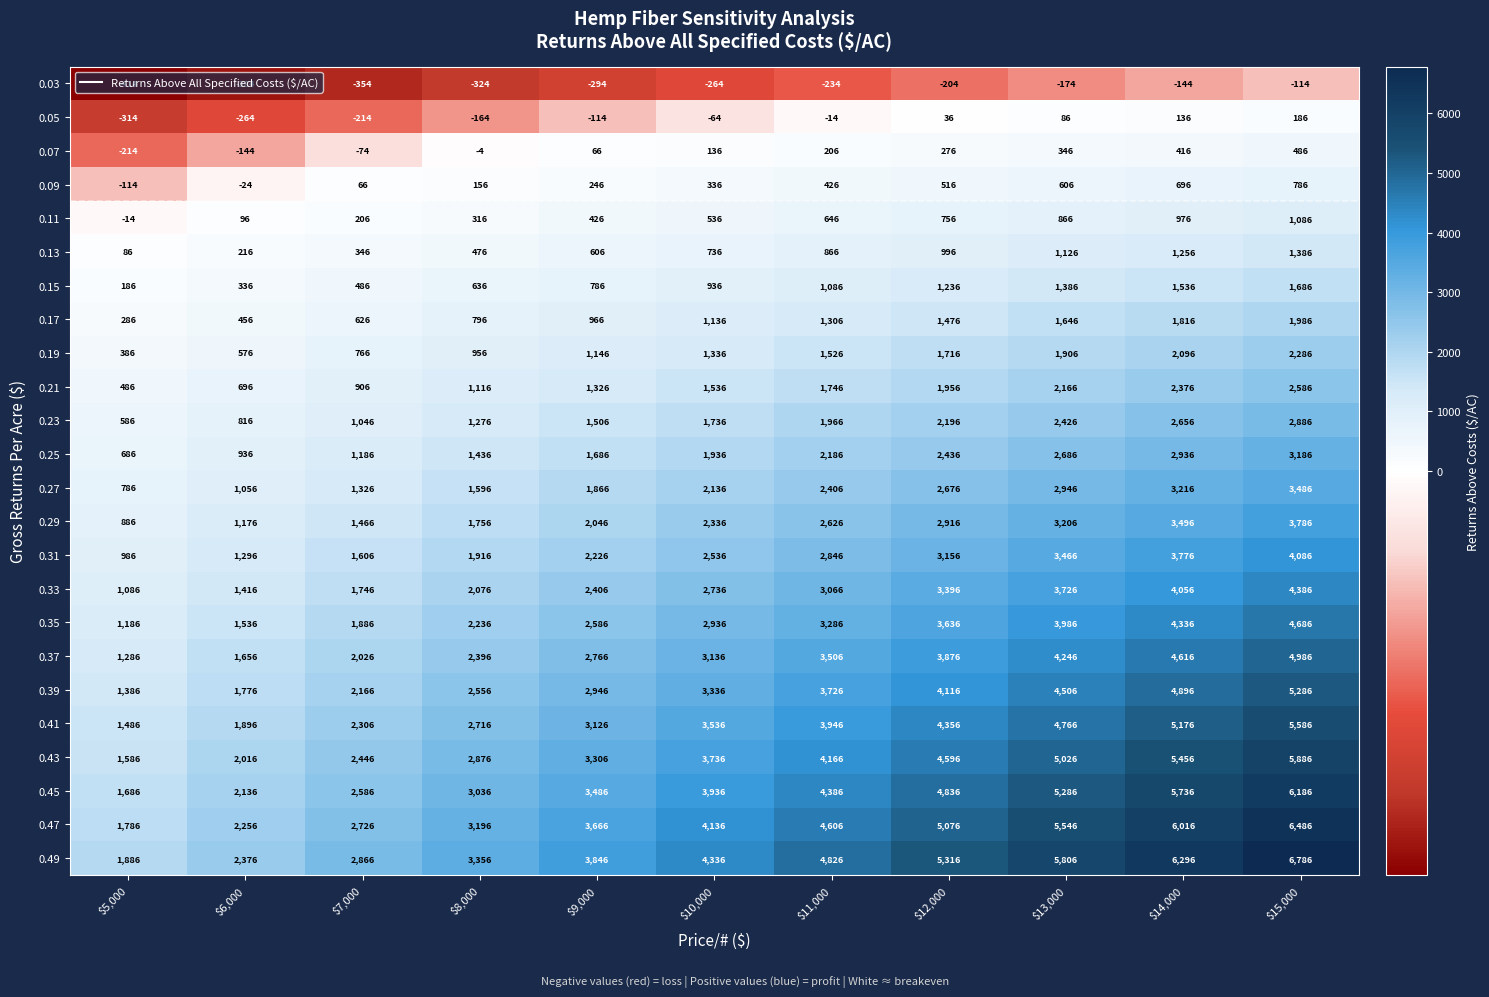

What is the maximum value shown in the chart?

6786